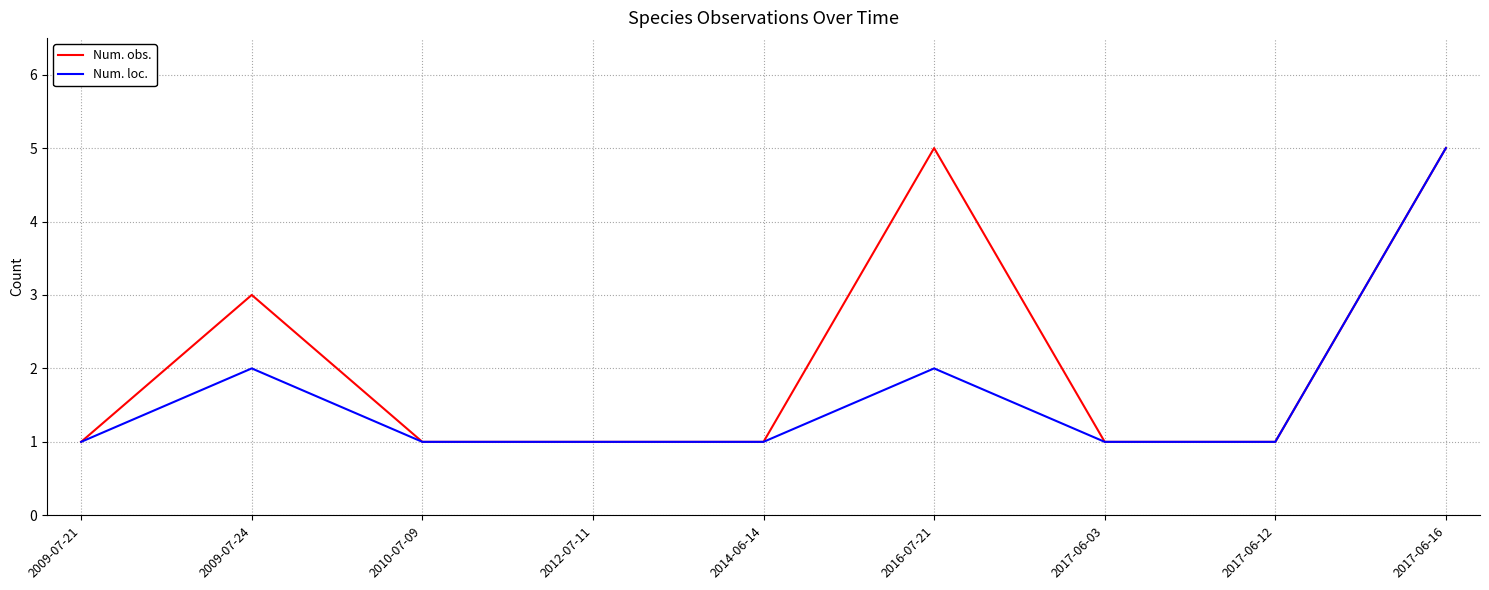

Where is the first local maximum for Num. obs.?

2009-07-24